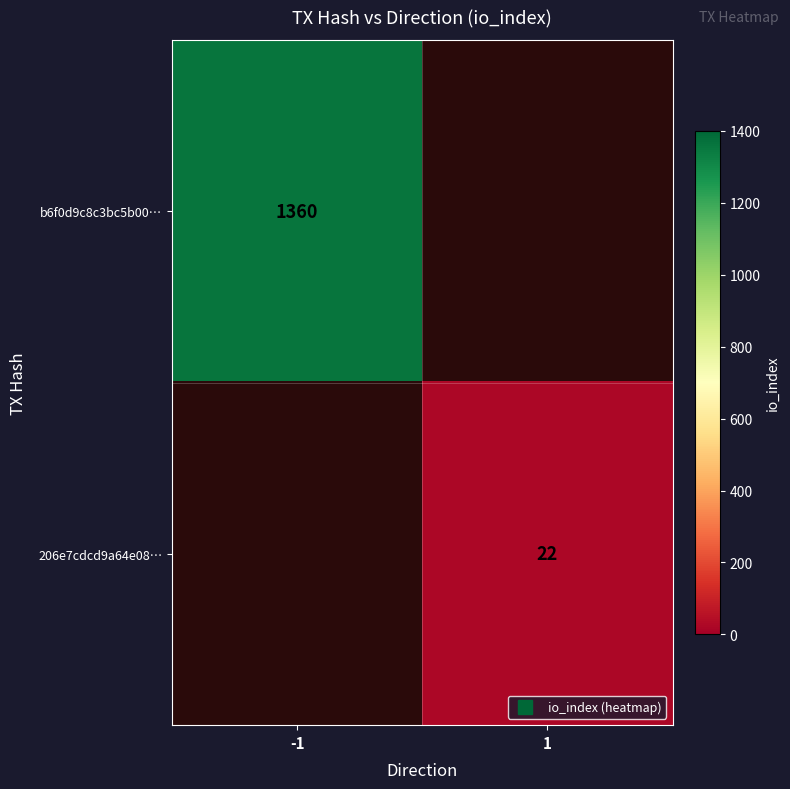

Which series has the widest spread of values?

b6f0d9c8c3bc5b00…